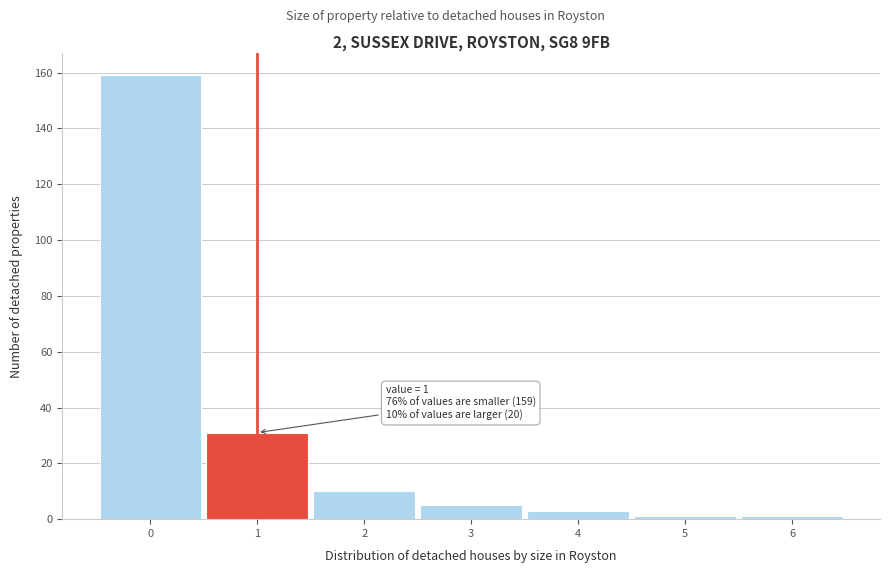

Which range on the x-axis has the tallest bar?

-0.5 to 0.5